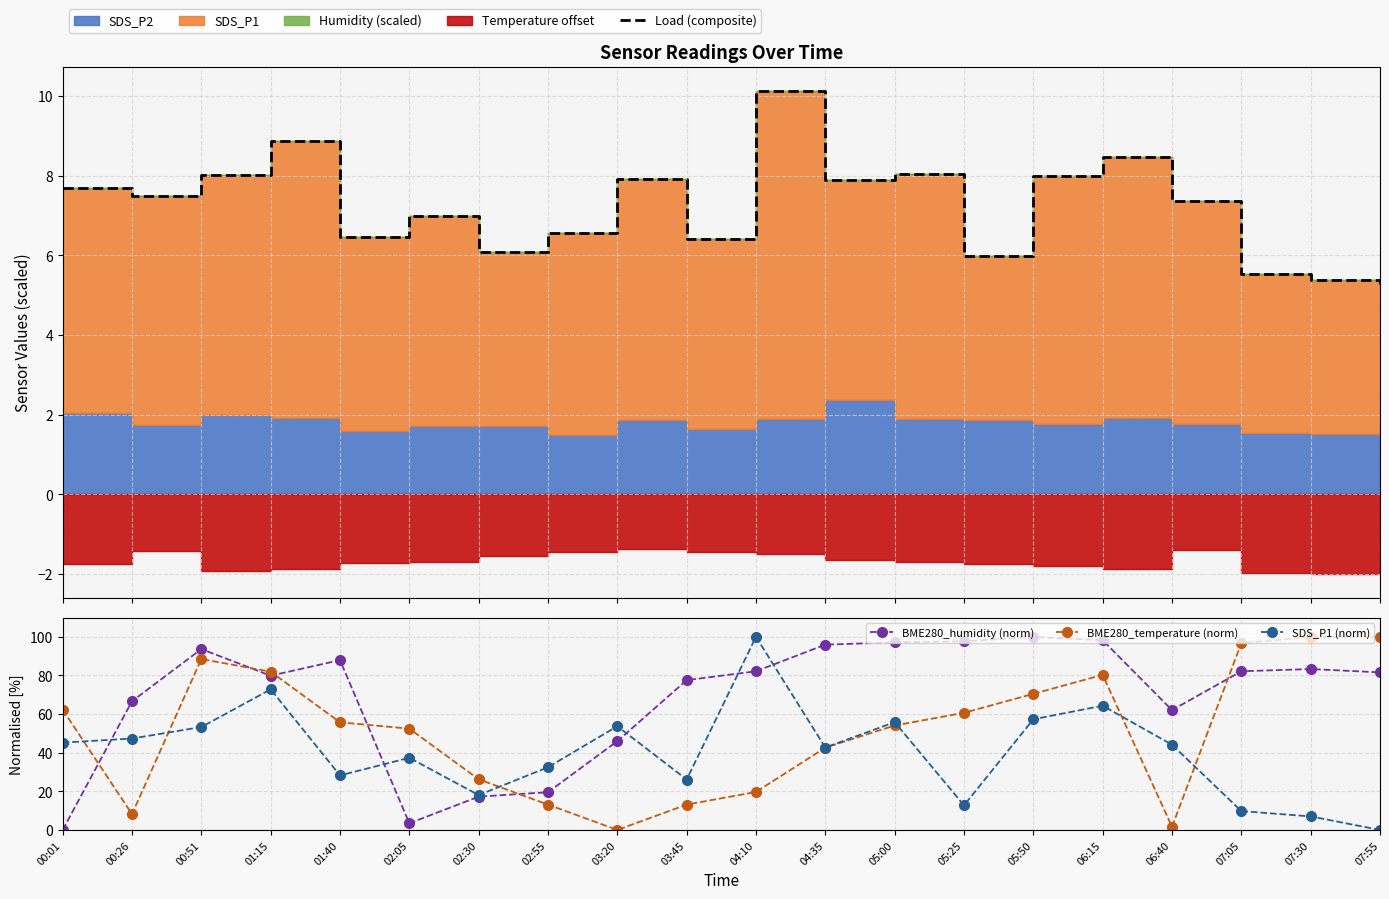

What is the value of the SDS_P1 (norm) point at the 3rd from the left?

53.3